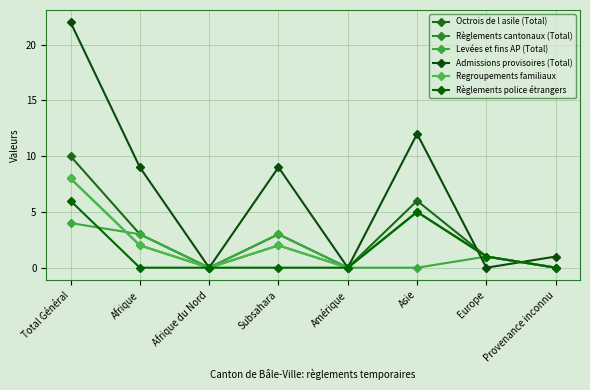

The Octrois de l asile (Total) series shows 3 at Afrique. True or false?

True